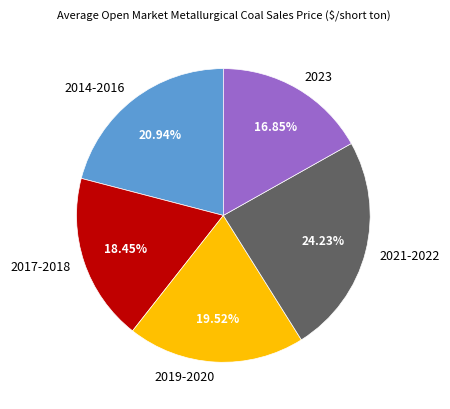

Rank the categories by value from highest to lowest.

2021-2022, 2014-2016, 2019-2020, 2017-2018, 2023